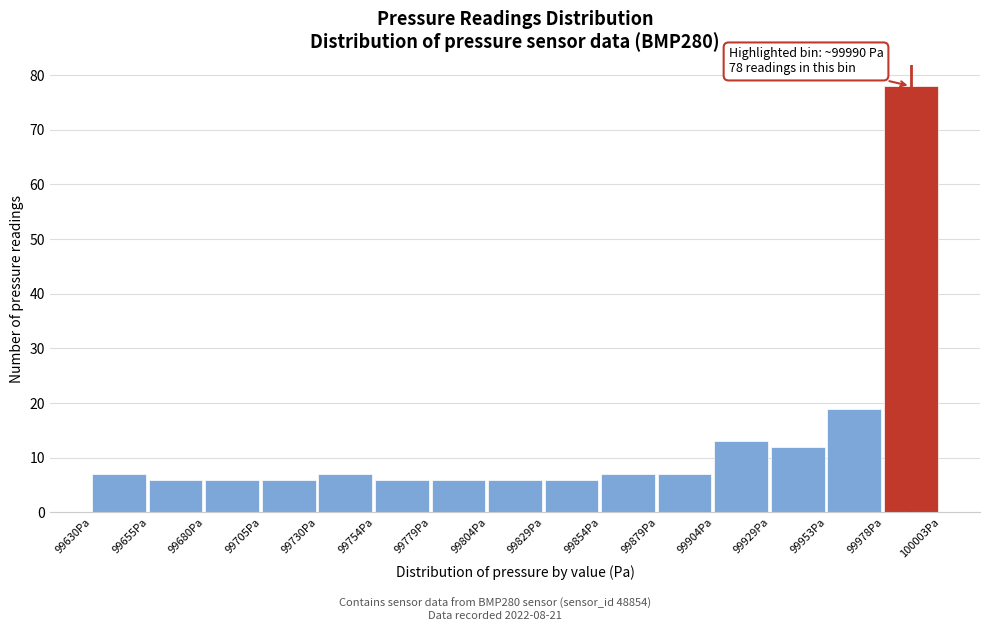

Which range on the x-axis has the tallest bar?

99980 to 100005